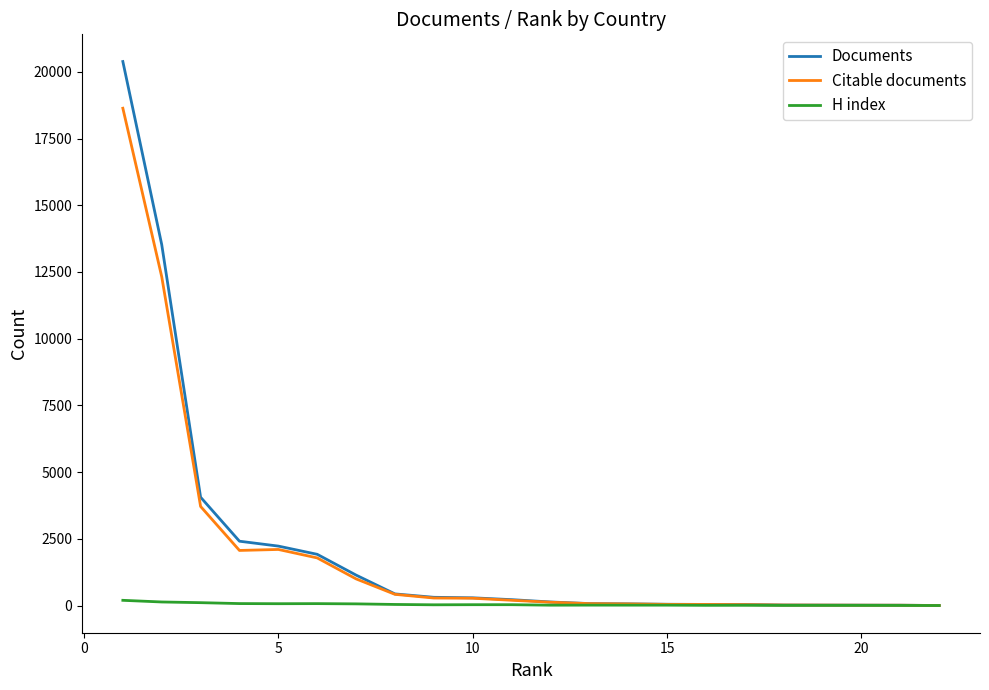

Which series has the largest range (max minus min)?

Documents